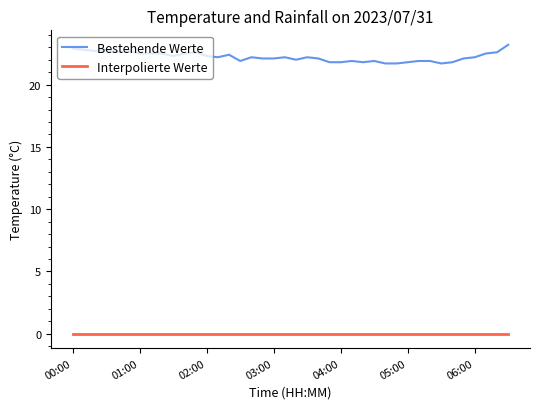

Rank the series by their maximum value, from lowest to highest.

Interpolierte Werte, Bestehende Werte